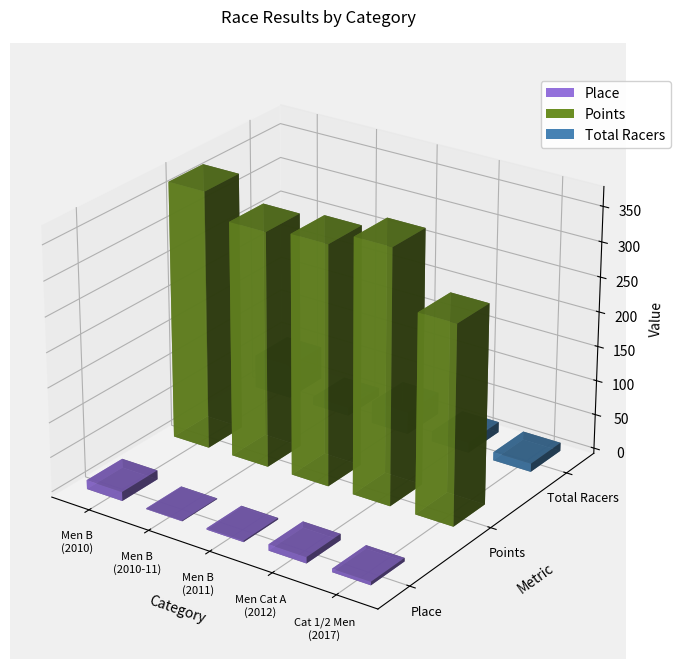

What value does the Total Racers series have at Cat 1/2 Men
(2017)?

12.0